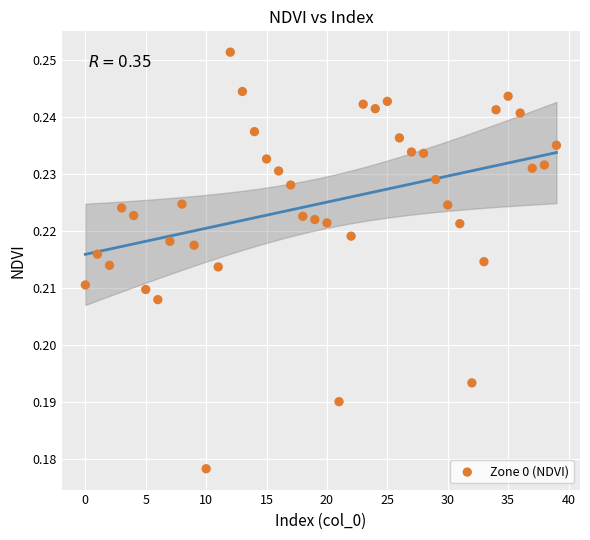

How many points are shown in the scatter plot?

40